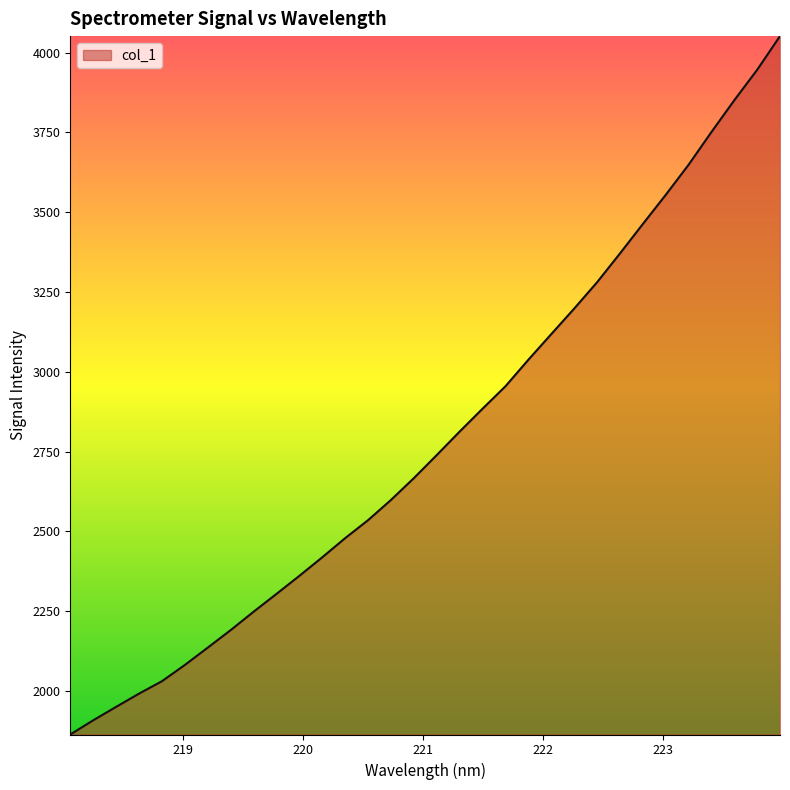

What is the maximum value shown in the chart?

4051.8